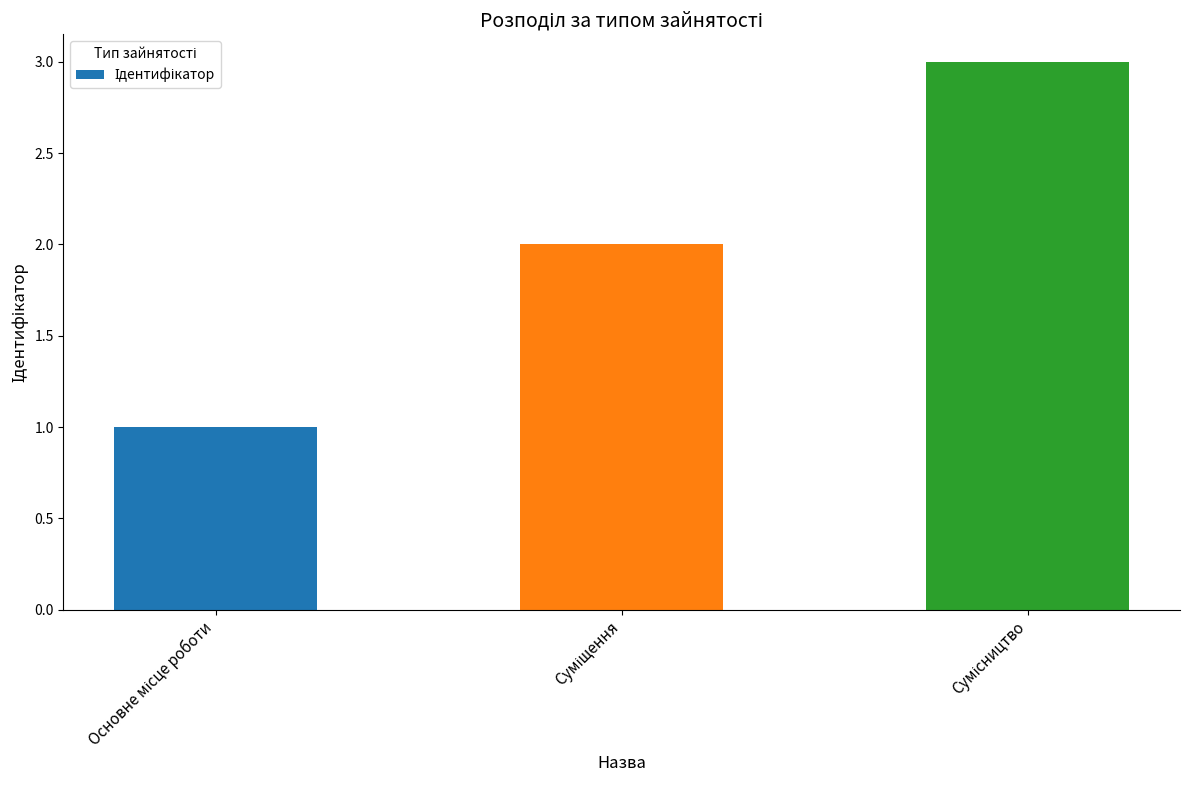

What is the greatest value displayed?

3